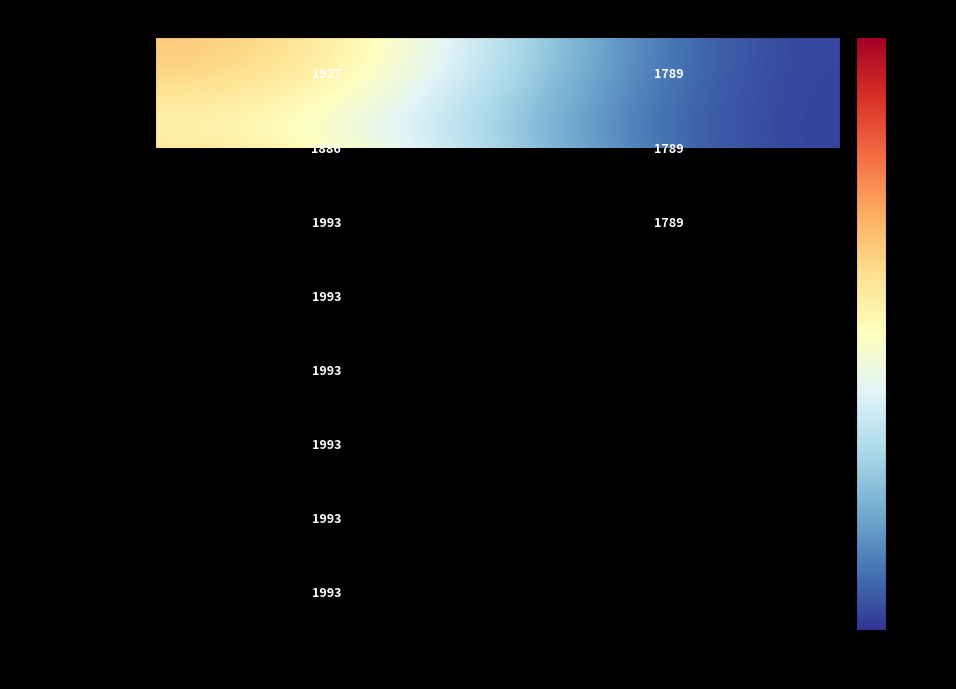

At which category is the sum across all series the highest?

Journal